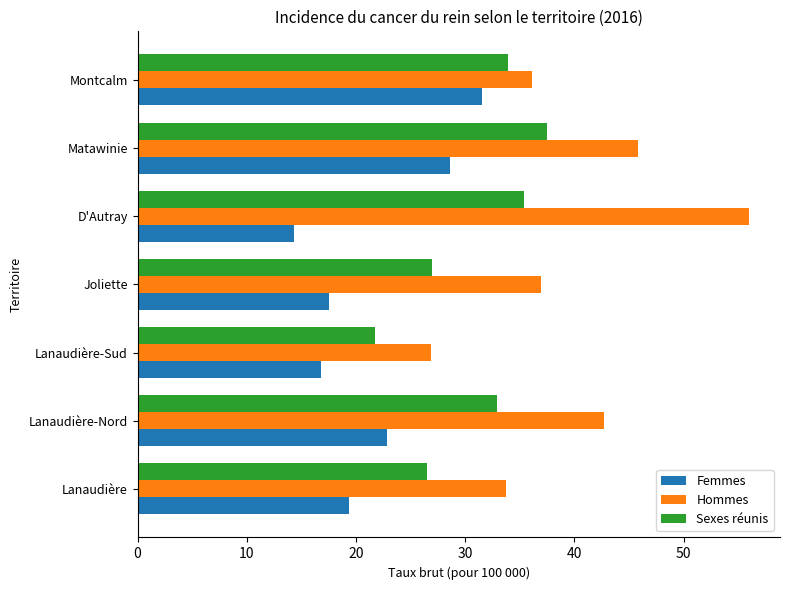

At which category does the chart reach its peak across all series?

D'Autray